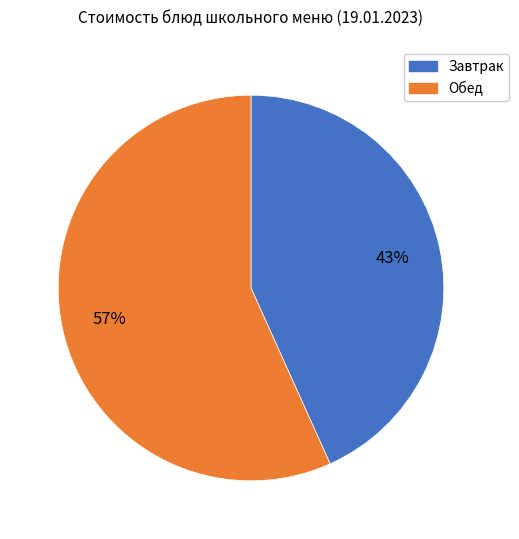

To the nearest percent, what is the average slice percentage?

50%